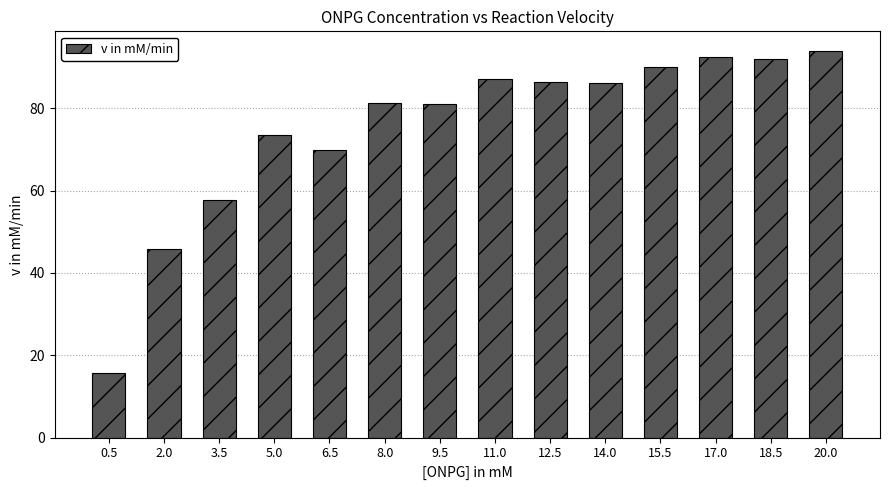

Which label corresponds to the largest value in the chart?

20.0